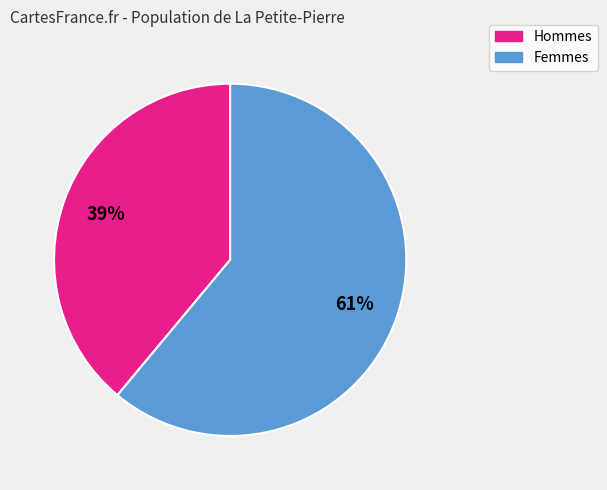

Is there any slice that represents more than half of the pie?

Yes